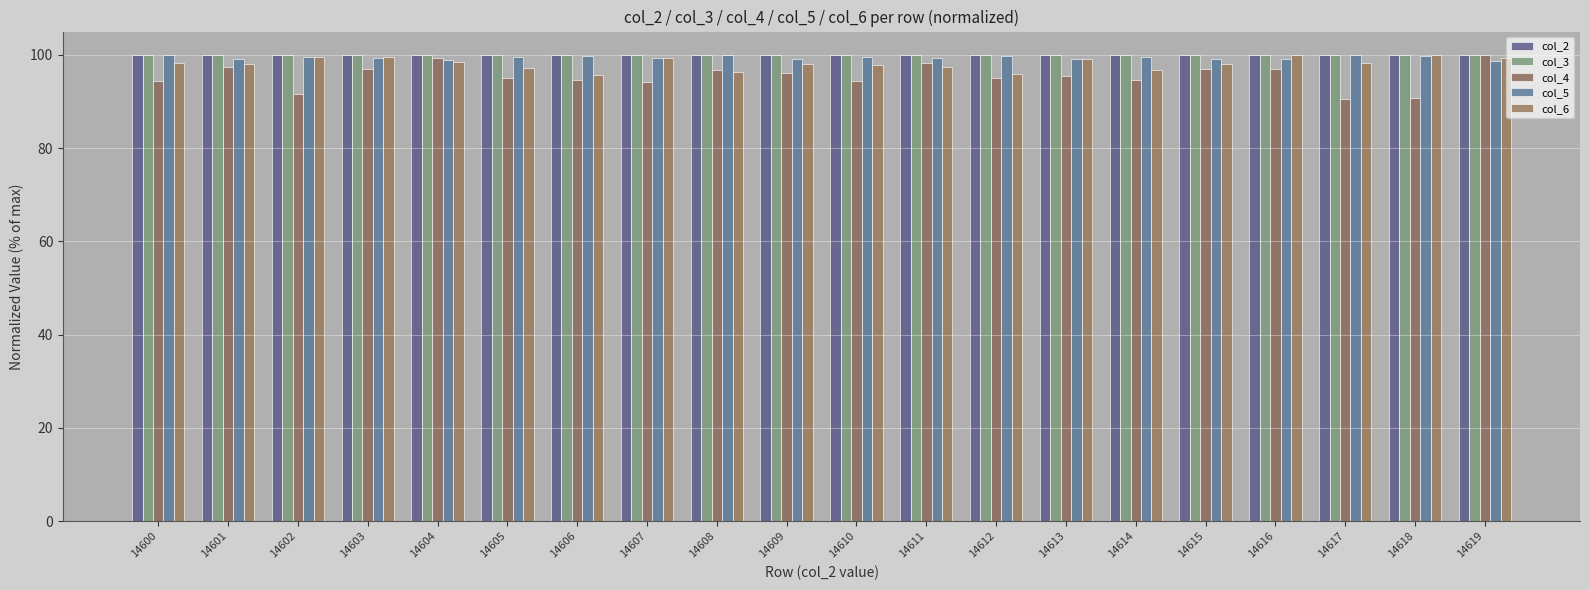

What is the average value of the col_2 series?

99.9